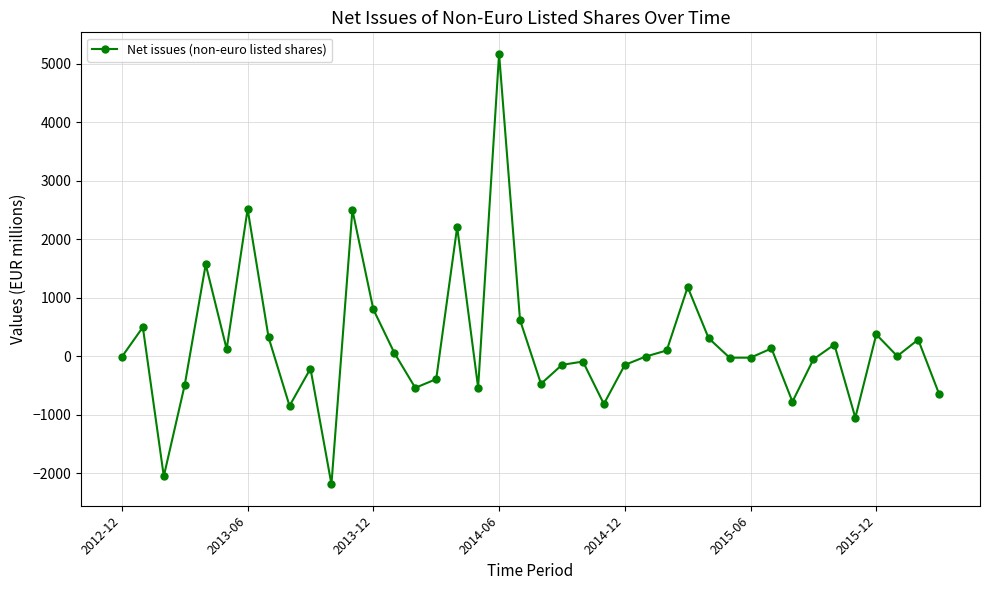

What is the value of the 39th point from the left?

281.8